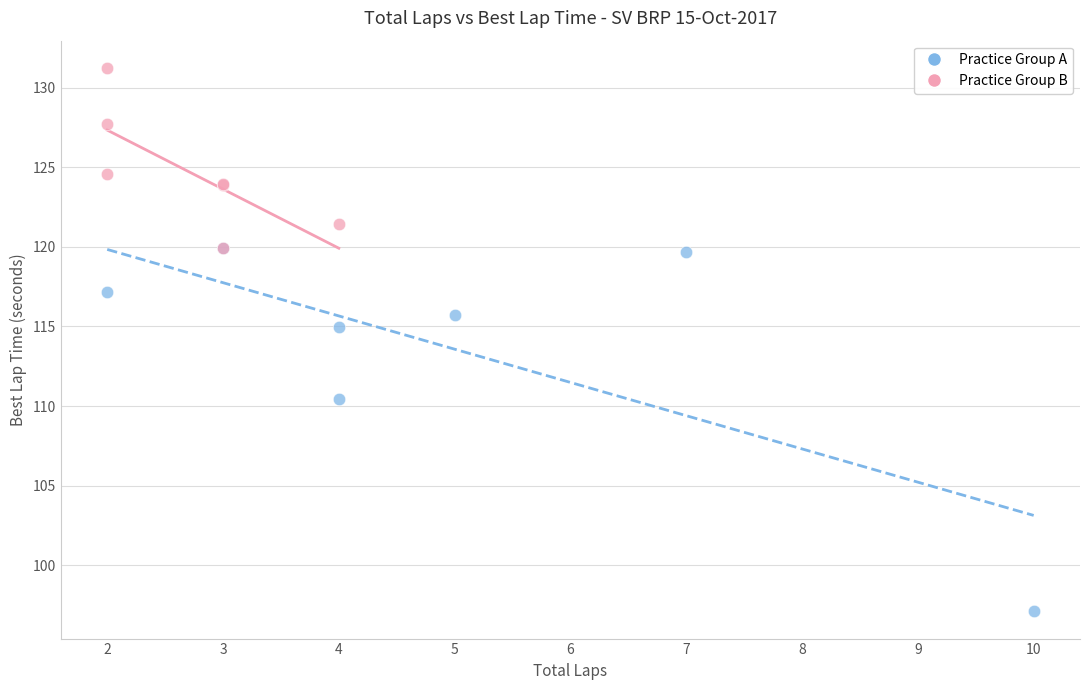

Which series contains the lowest Y value?

Practice Group A